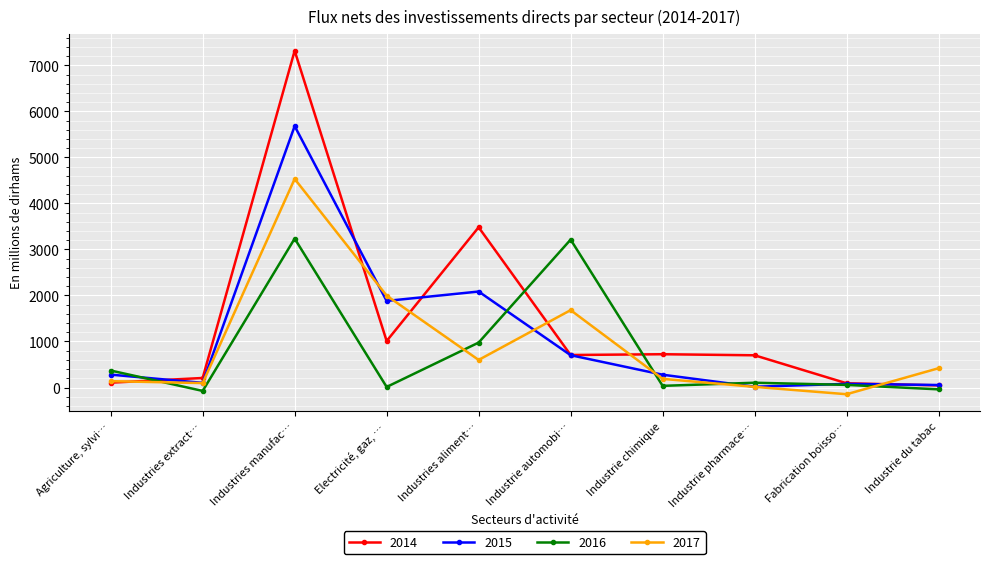

What is the total value across all series at Industries aliment…?

7141